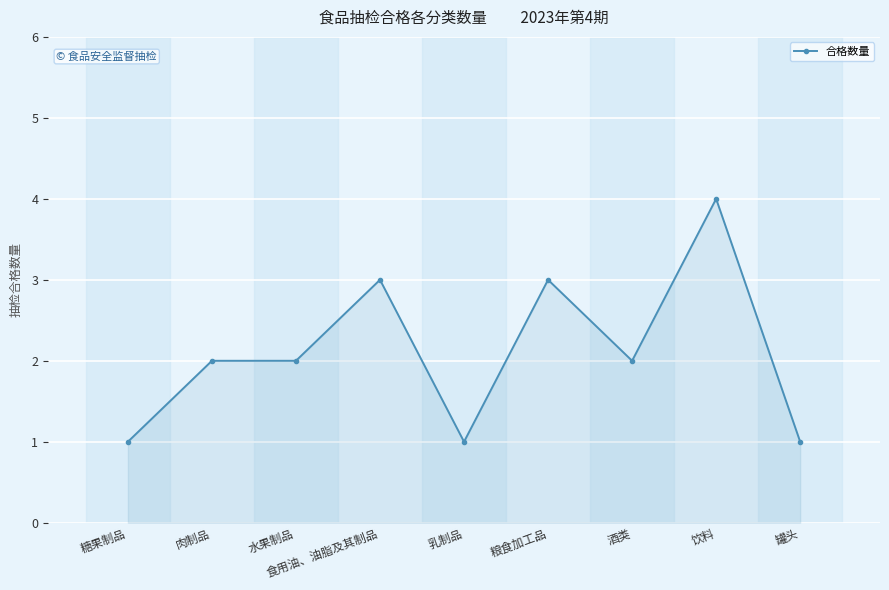

How many lines are shown in the chart?

1